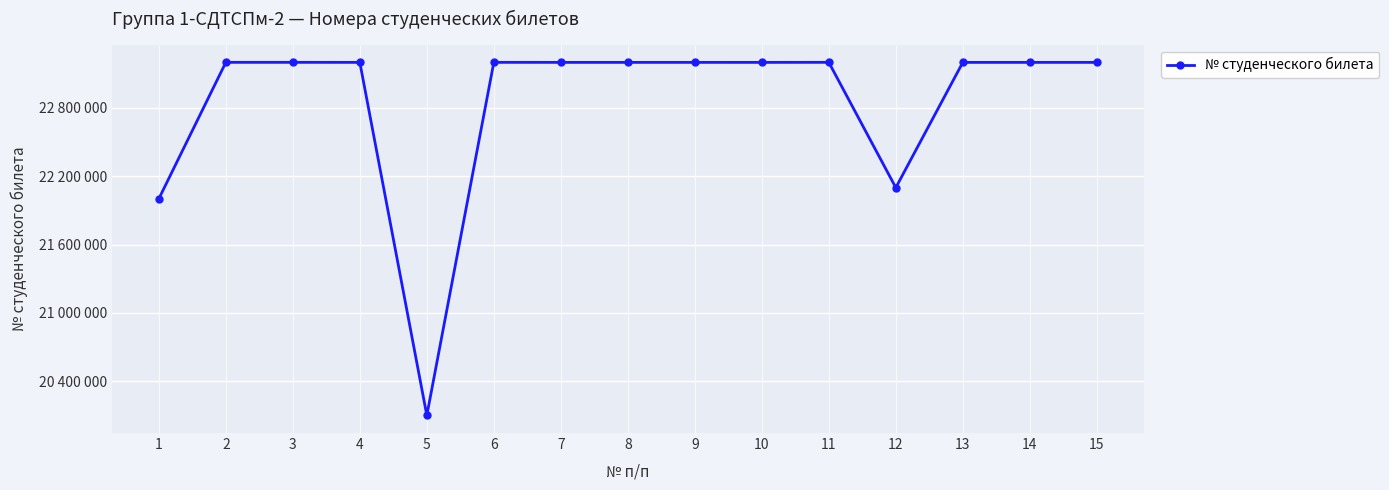

True or false: there are more than 1 points higher than both neighbors.

True